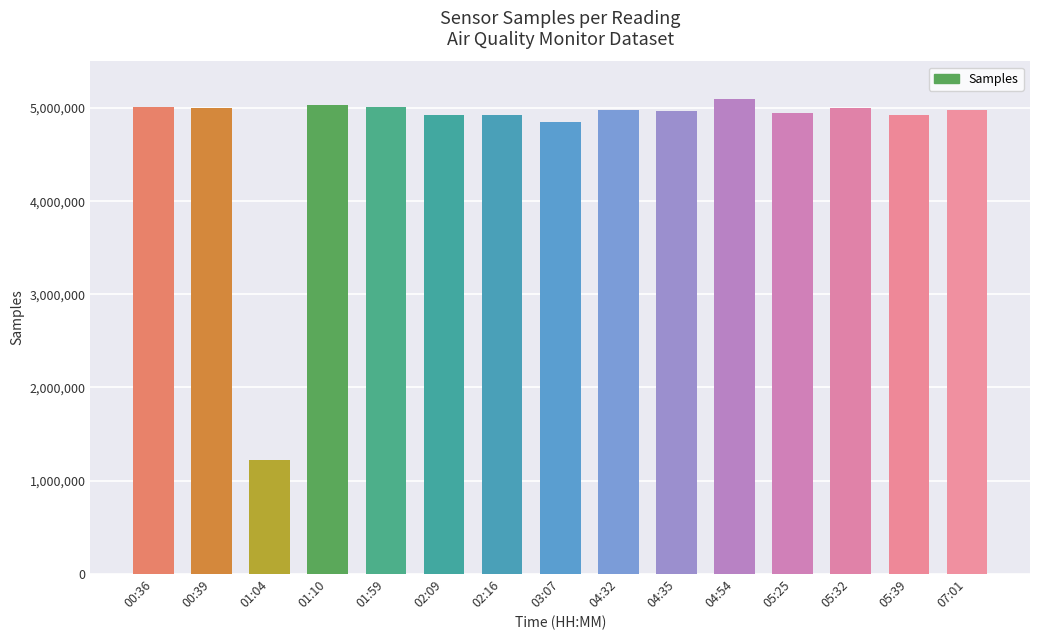

Where does the data first go above 4974049?

00:36